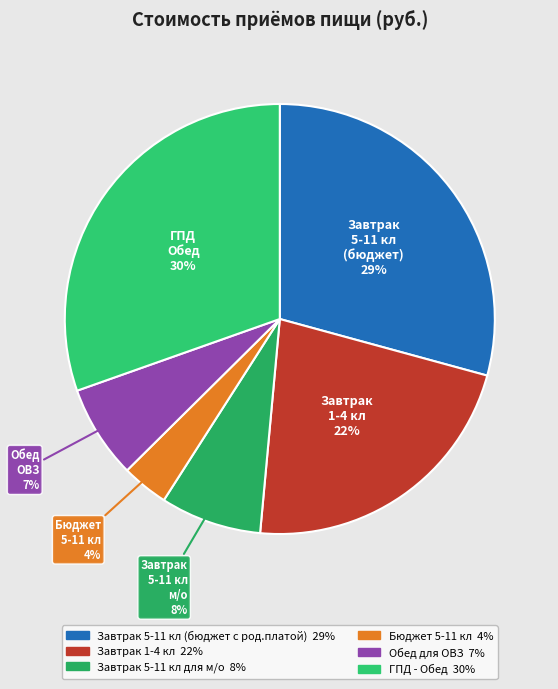

To the nearest percent, what is the average slice percentage?

17%